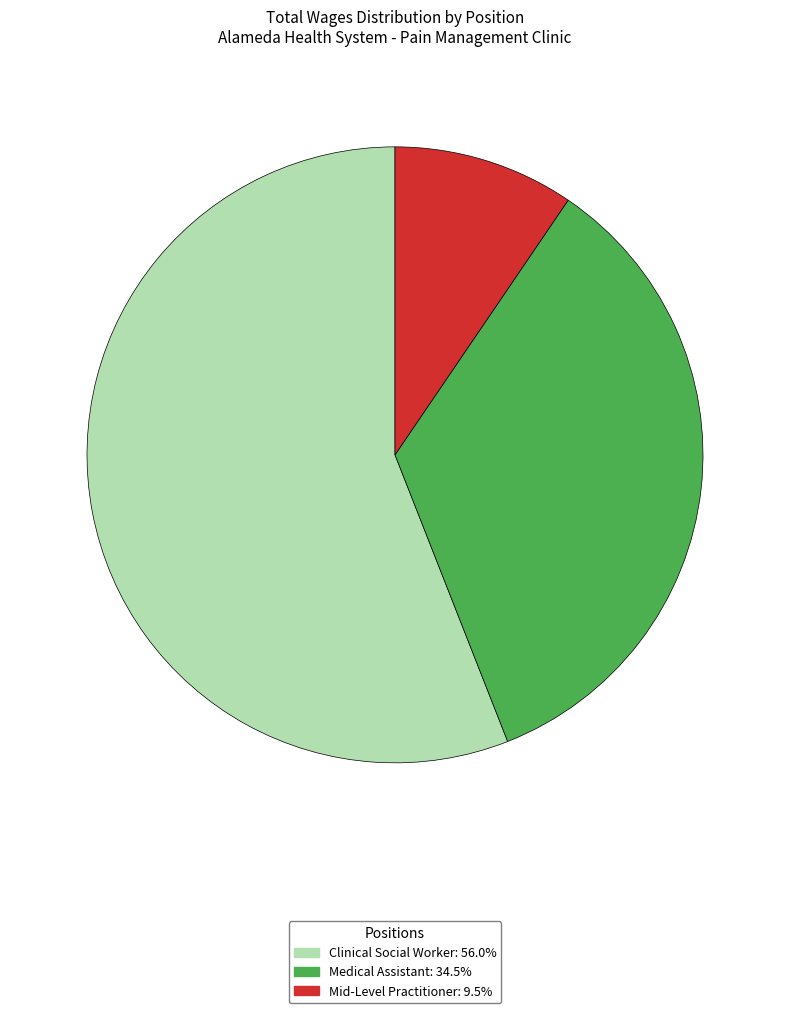

Combined, do Mid-Level Practitioner: 9.5% and Clinical Social Worker: 56.0% account for over 50%?

Yes